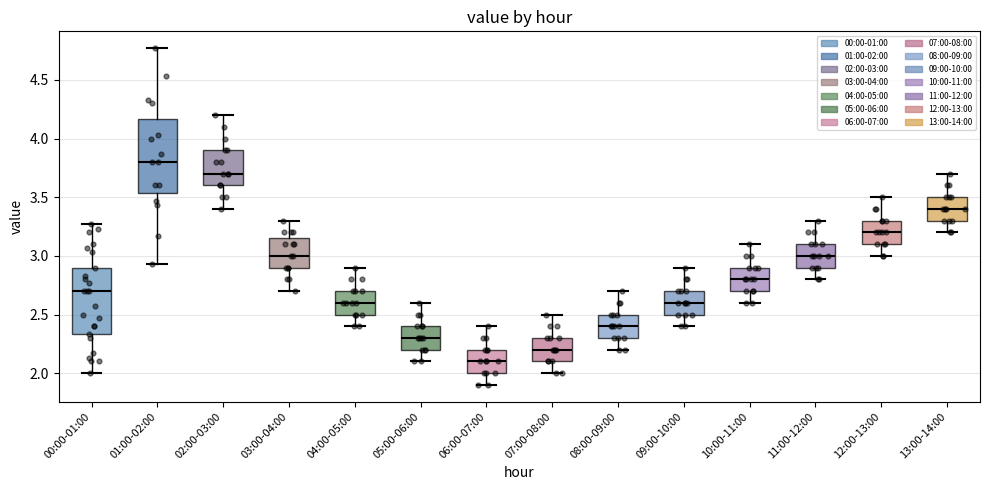

Which box is the tallest, from its lower edge to its upper edge?

01:00-02:00